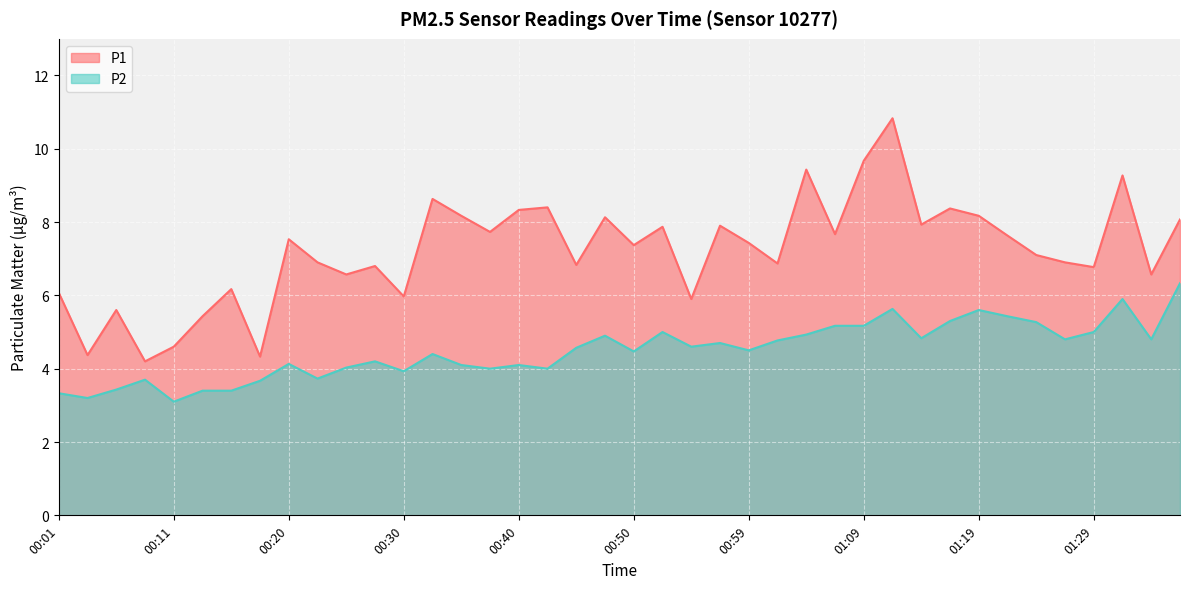

What is the total value across all series at 01:02?

11.6